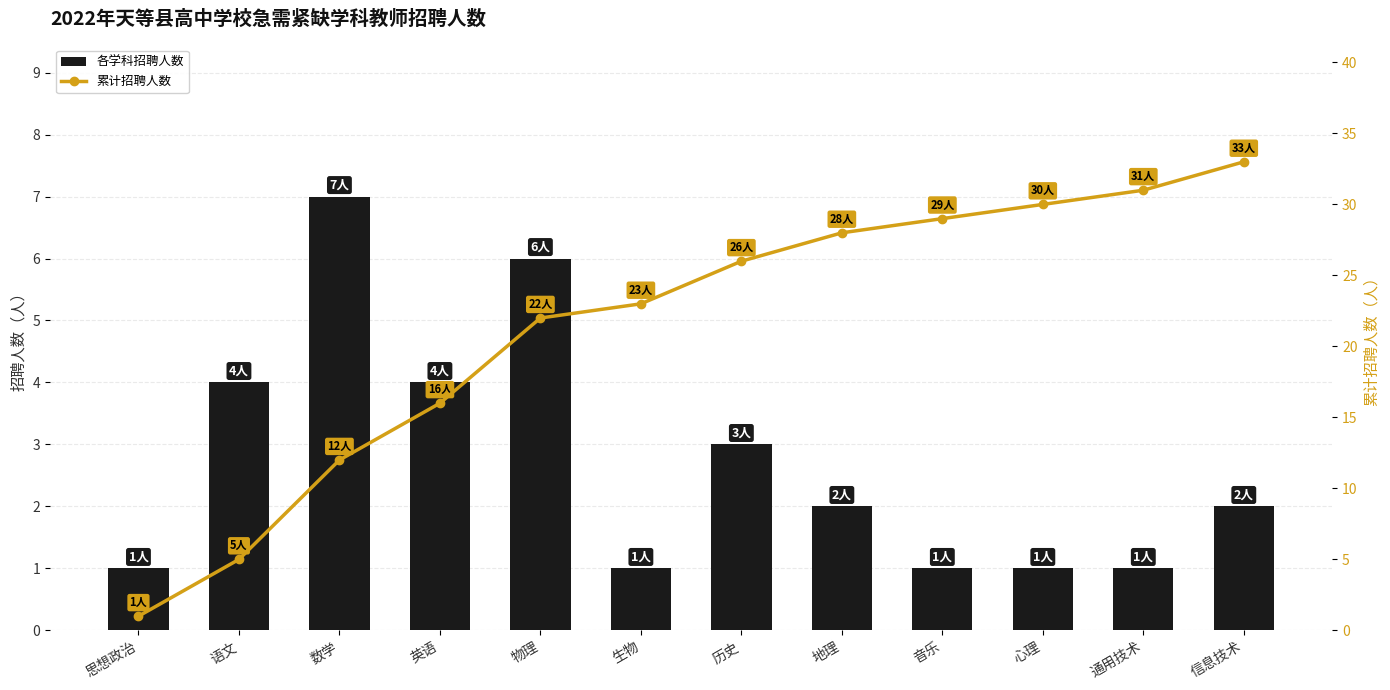

What is the difference between the second highest and second lowest values in the 各学科招聘人数 series?

5